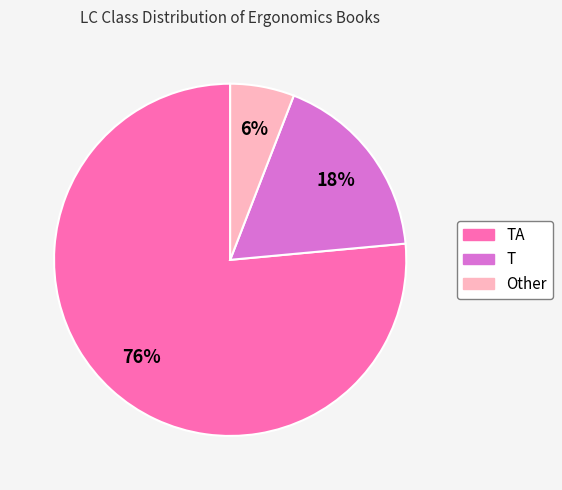

Is there any slice that represents more than half of the pie?

Yes